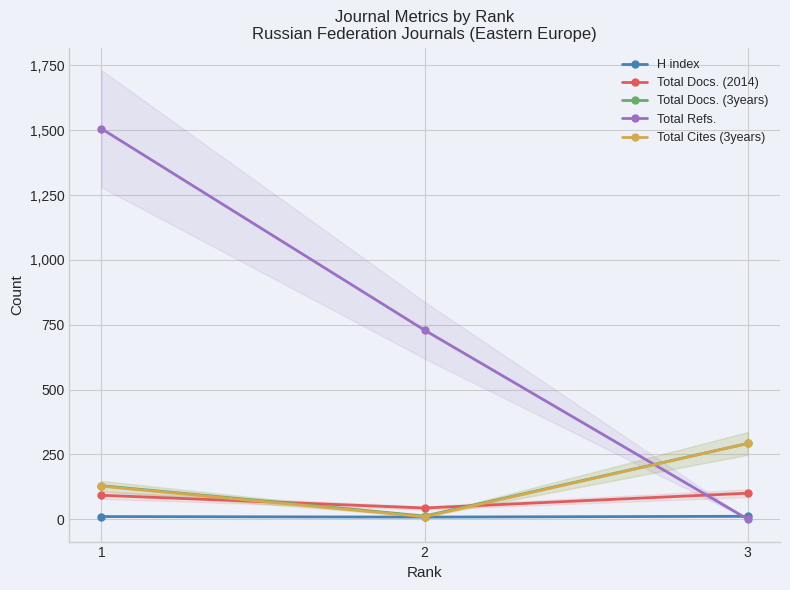

Which series has the largest total across all categories?

Total Refs.